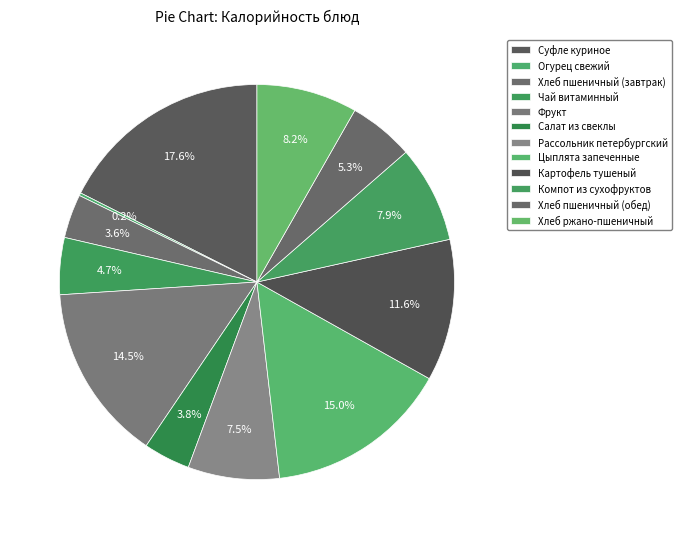

To the nearest percent, what is the average slice percentage?

8%